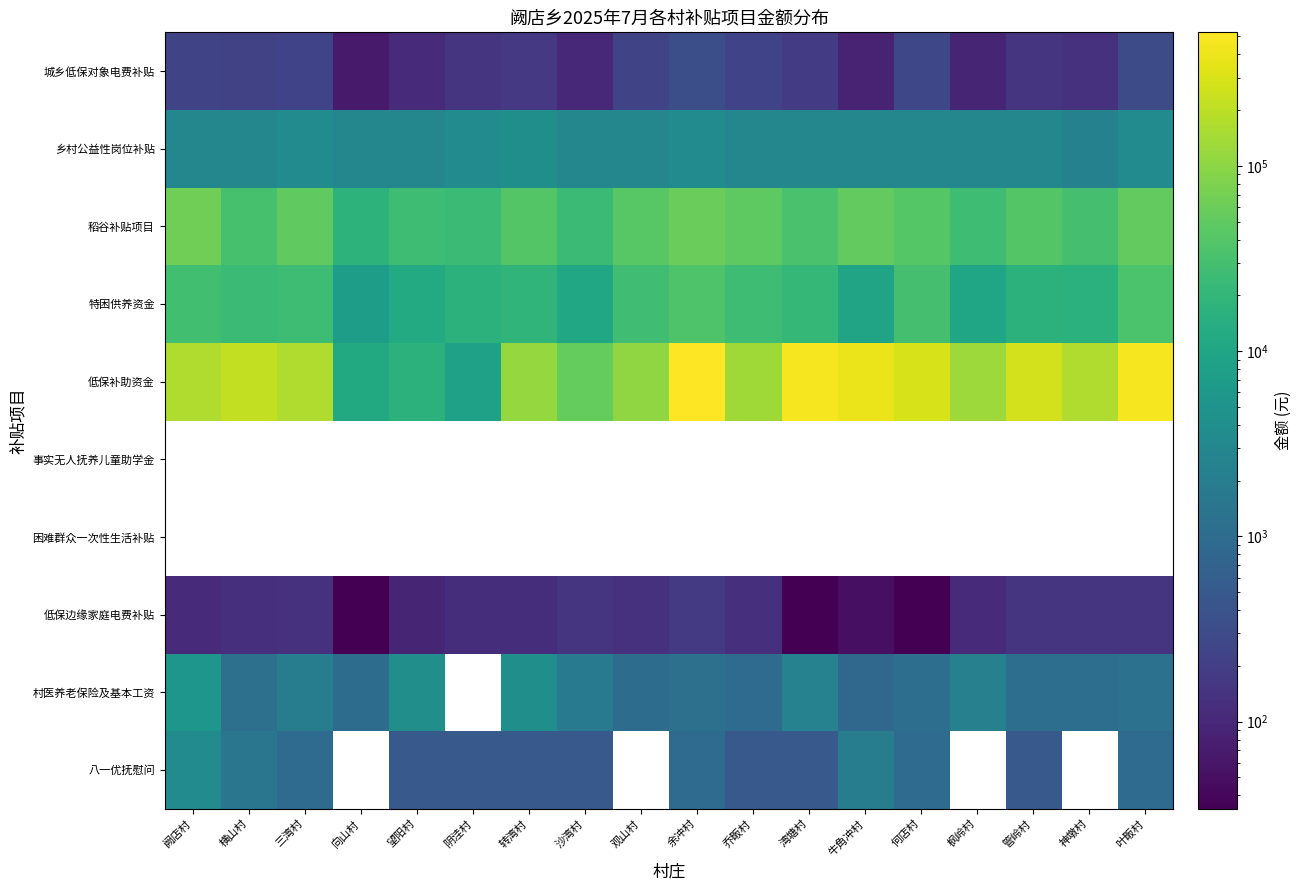

The 城乡低保对象电费补贴 series shows 49.2 at 观山村. True or false?

False